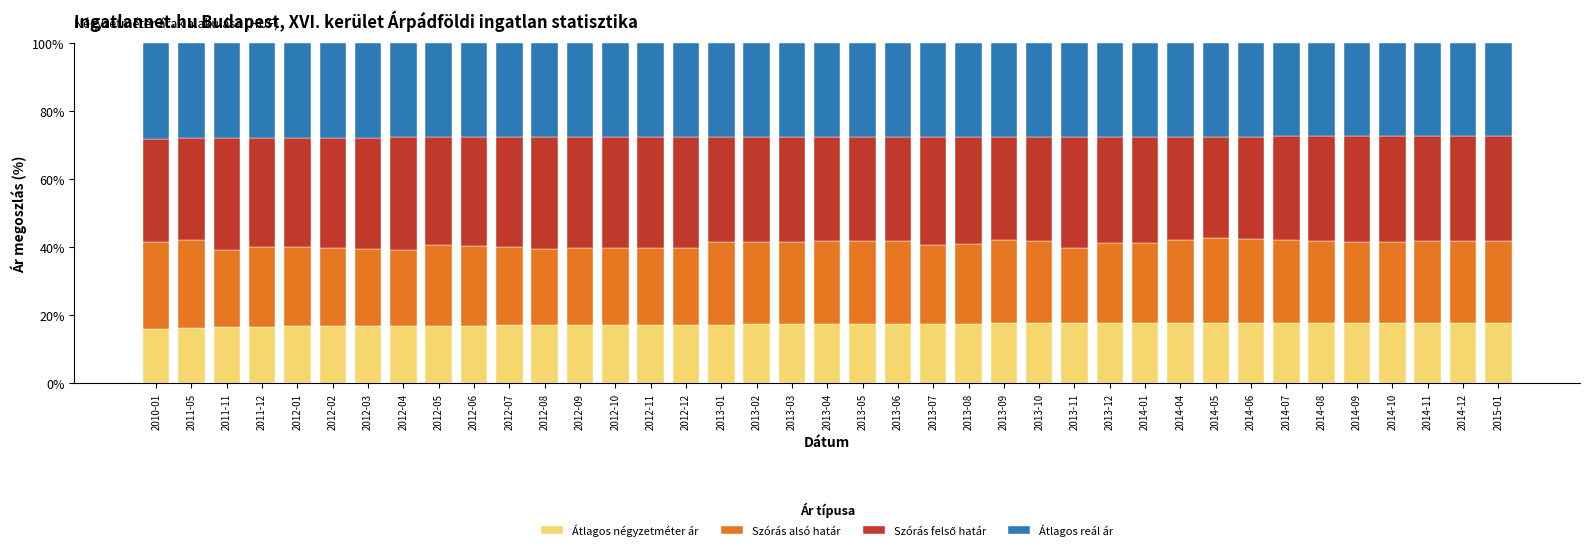

What is the maximum value for Átlagos négyzetméter ár?

17.9